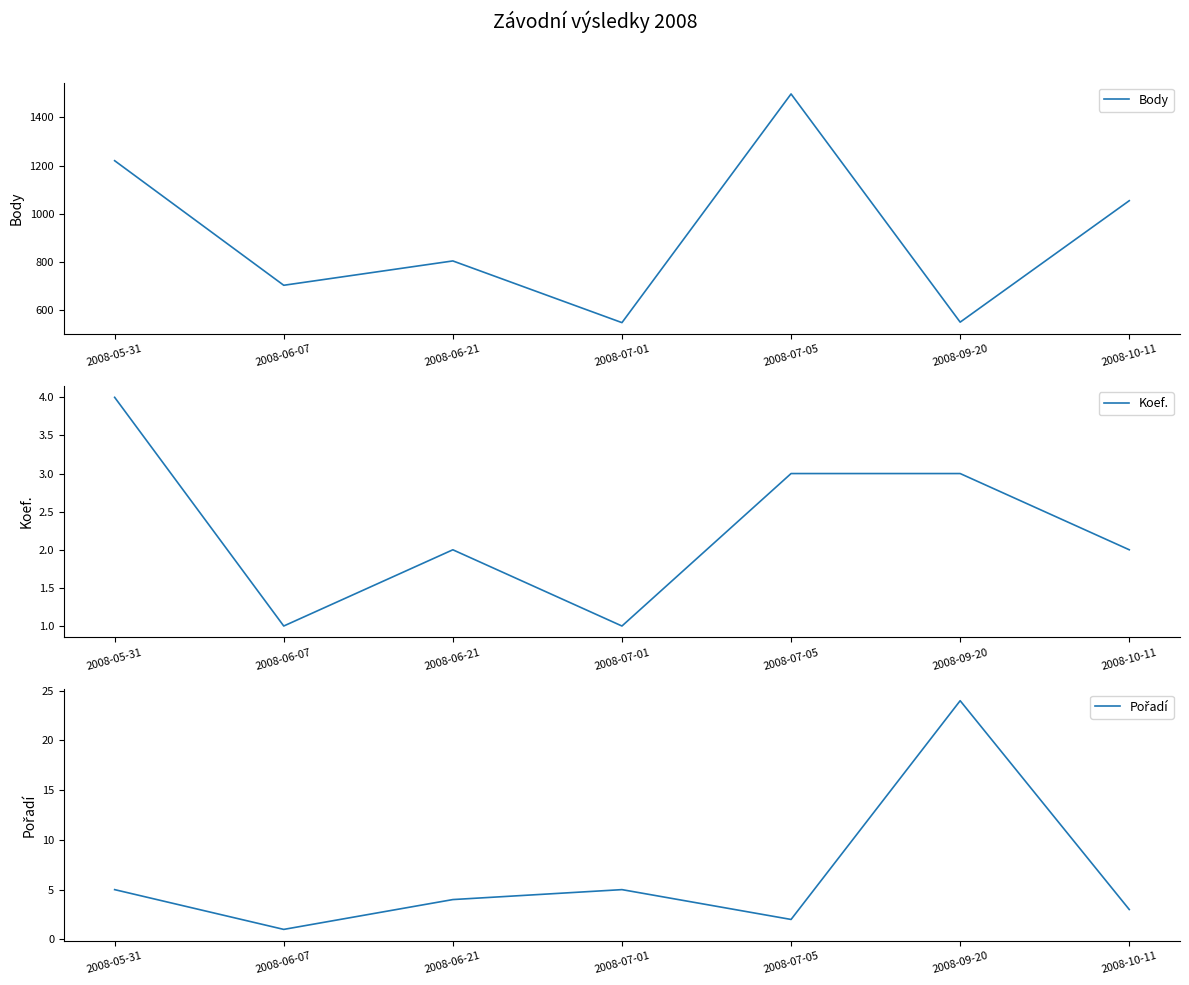

True or false: Pořadí and Koef. intersect in this chart.

True